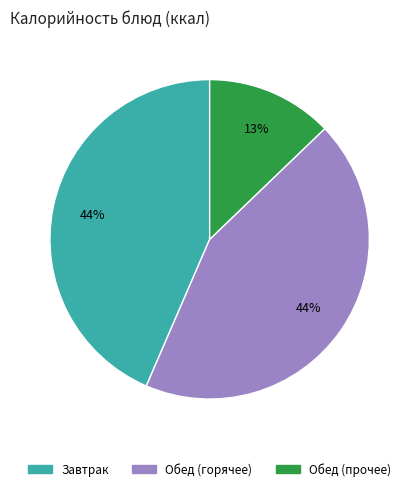

To the nearest percent, what is the difference between the largest and smallest slice percentages?

31%